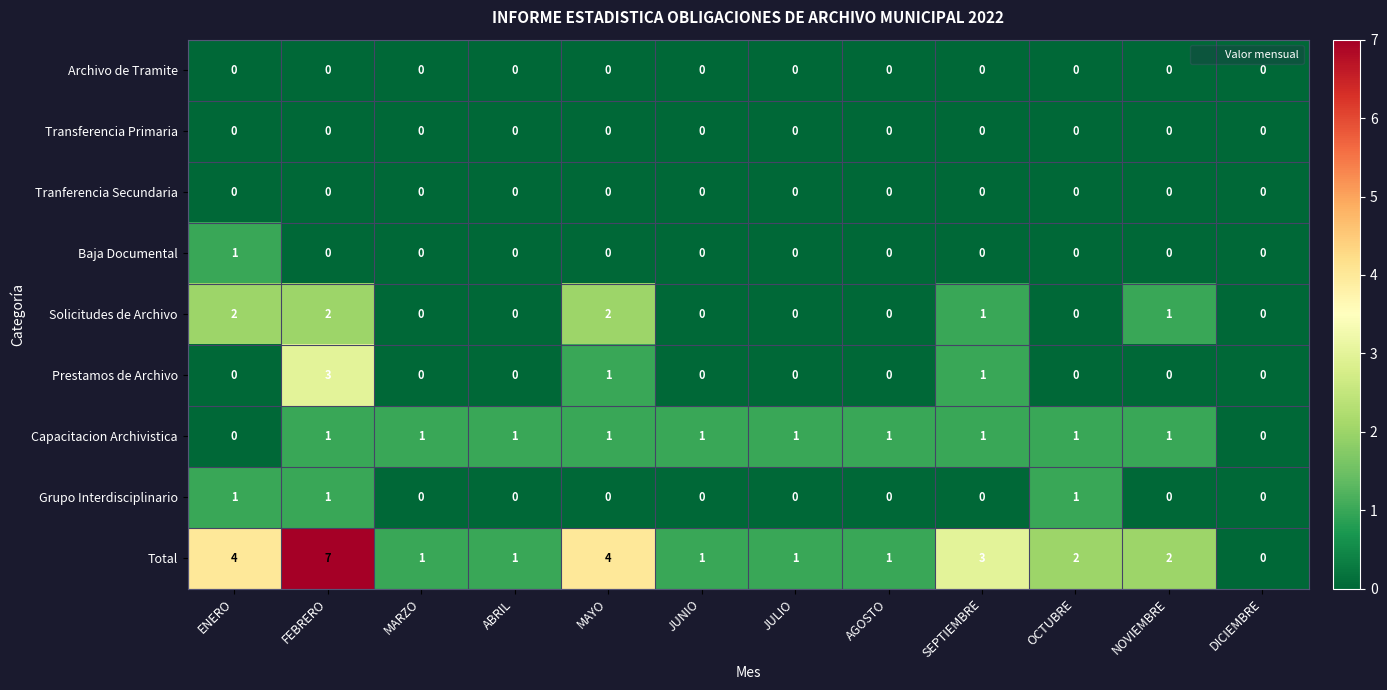

The Solicitudes de Archivo series shows 0 at AGOSTO. True or false?

True